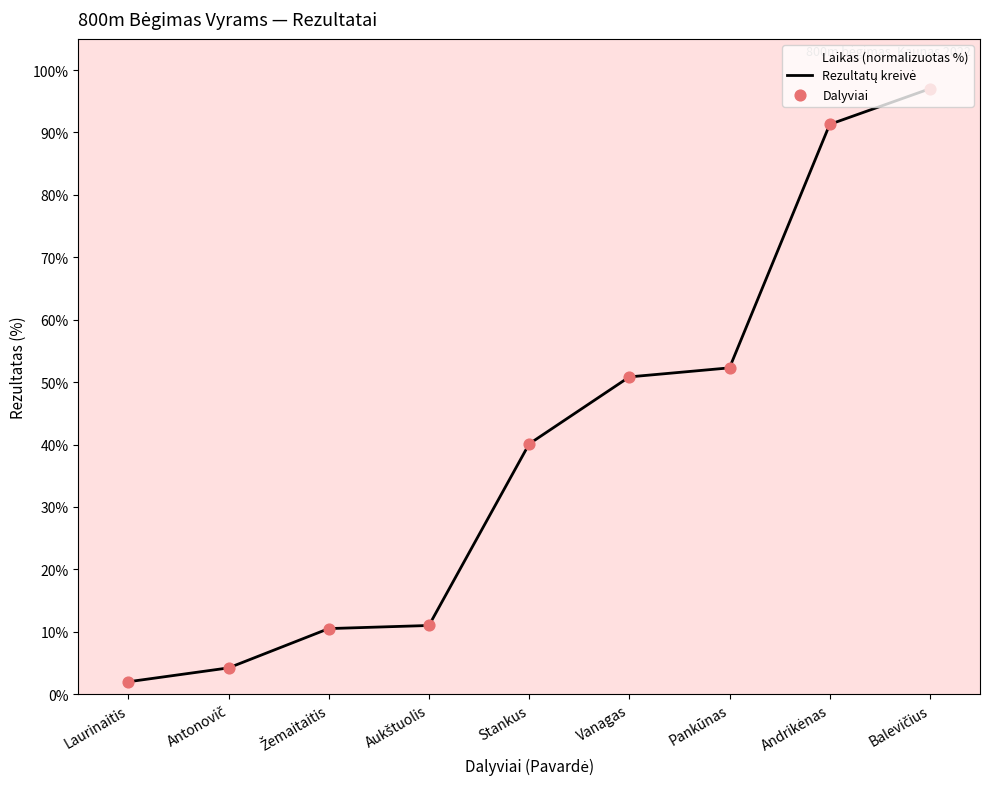

Which series contains the highest Y value?

Rezultatų kreivė